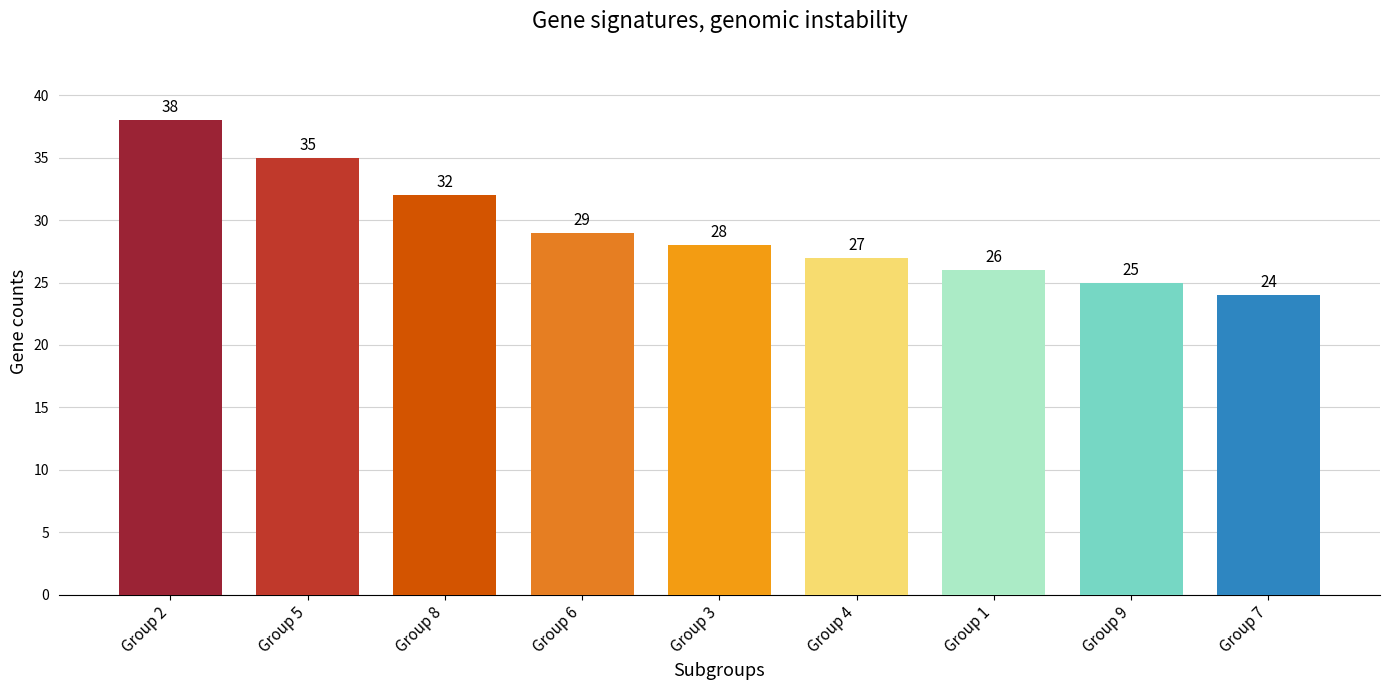

How many bars are there in total?

9